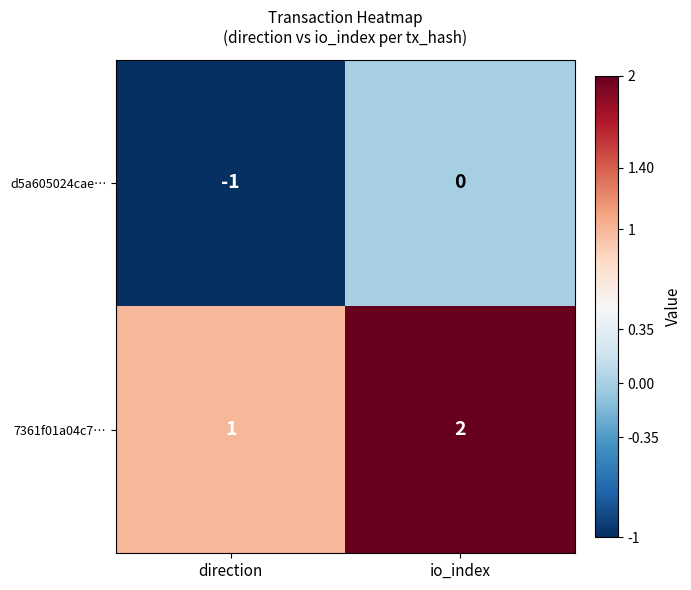

The d5a605024cae… series shows -1 at direction. True or false?

True